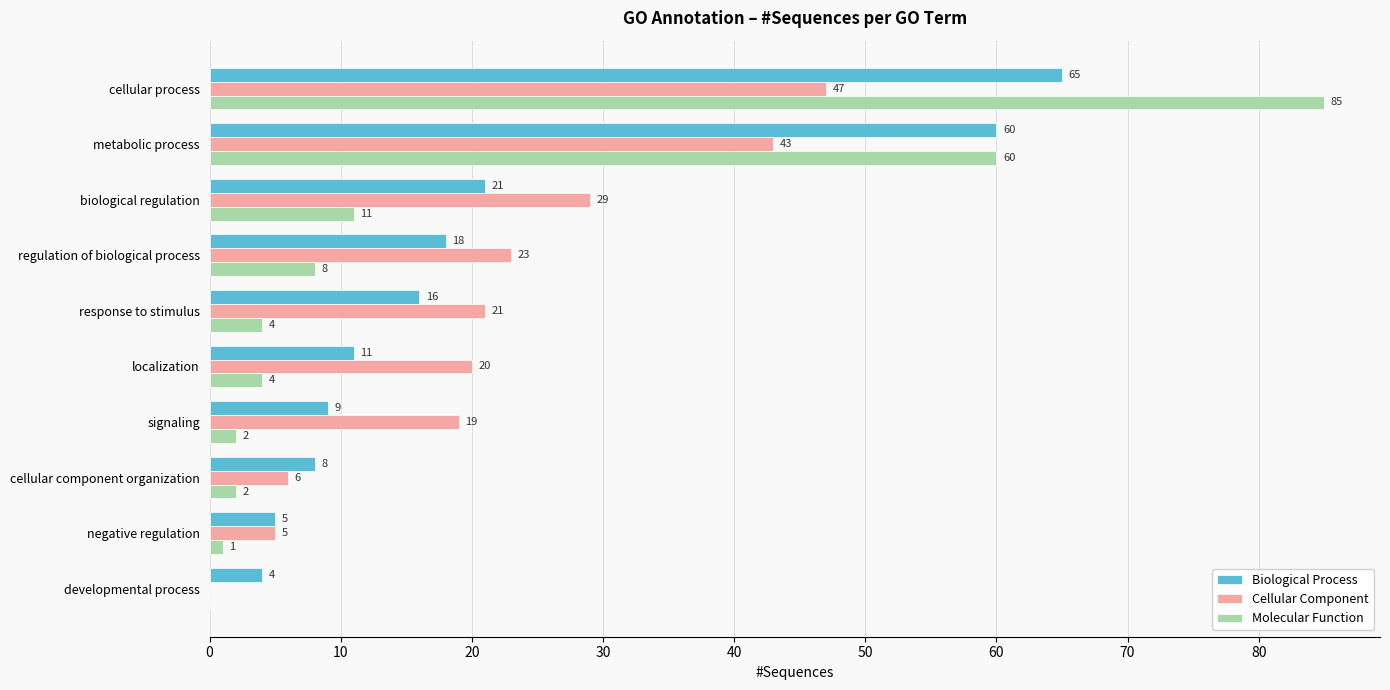

Which series changed the most between cellular process and signaling?

Molecular Function